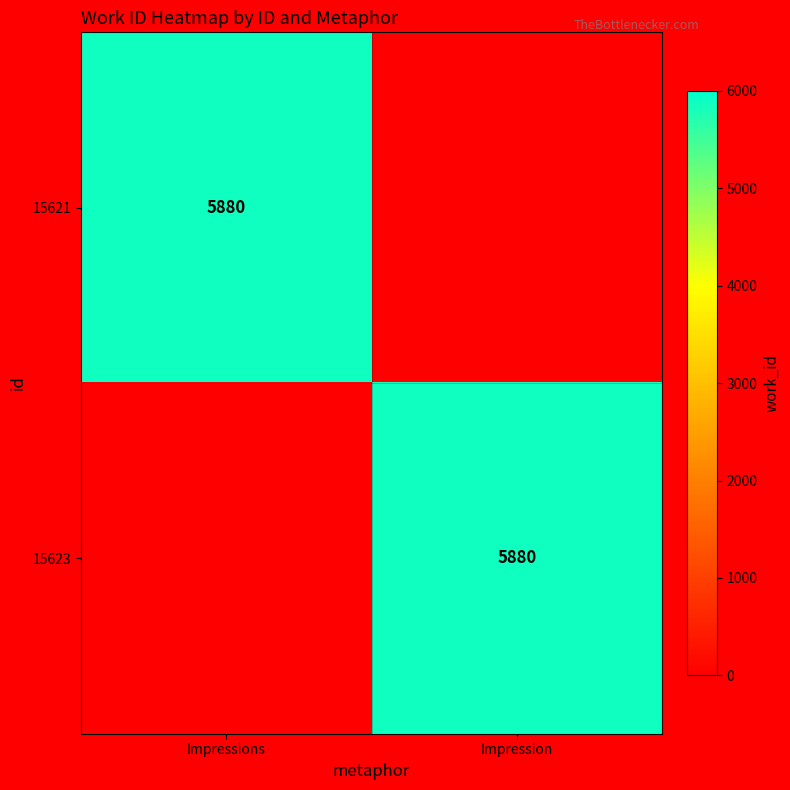

Which label corresponds to the smallest value in the chart?

Impression